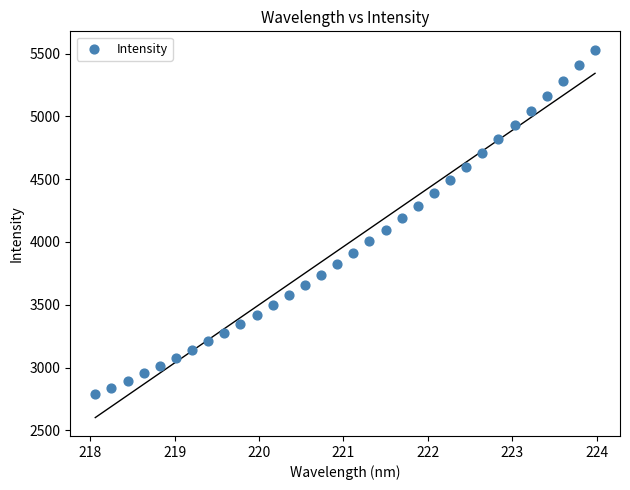

What is the range of Y values (max minus min)?

2745.2